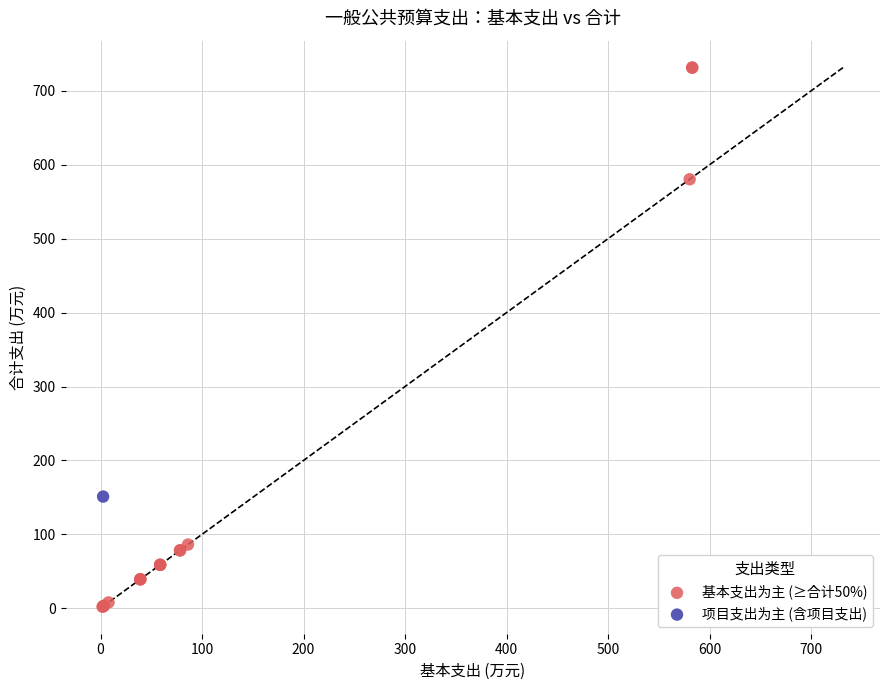

What are all the series names shown in the legend?

基本支出为主 (≥合计50%), 项目支出为主 (含项目支出)